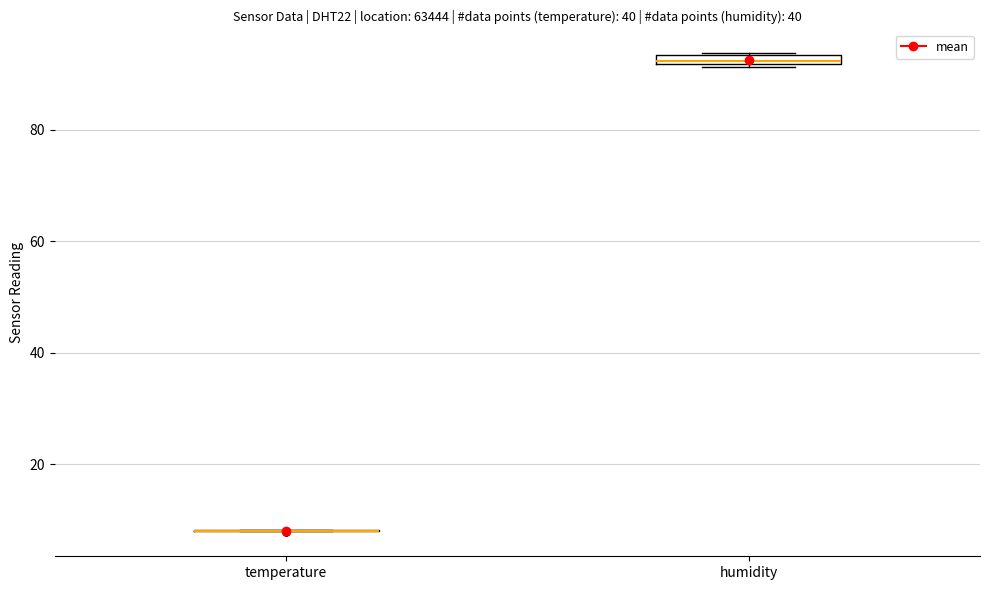

Where is the upper edge of the box for humidity on the y-axis? The values are not printed on the chart, so give them approximately, as read against the axis.

94